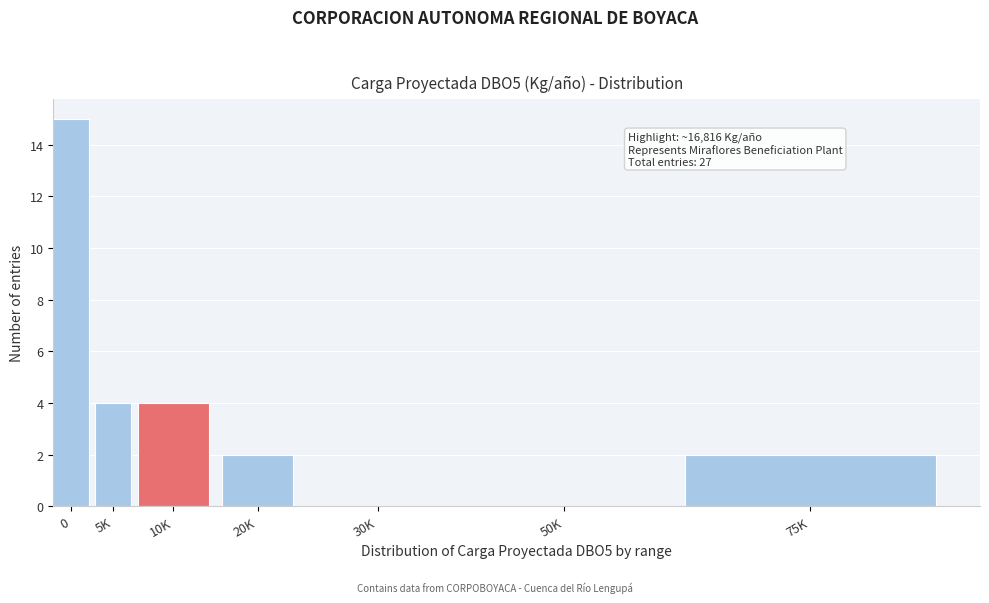

Reading left to right, extract all data points from this chart.

0=15	5K=4	10K=4	20K=2	30K=0	50K=0	75K=2